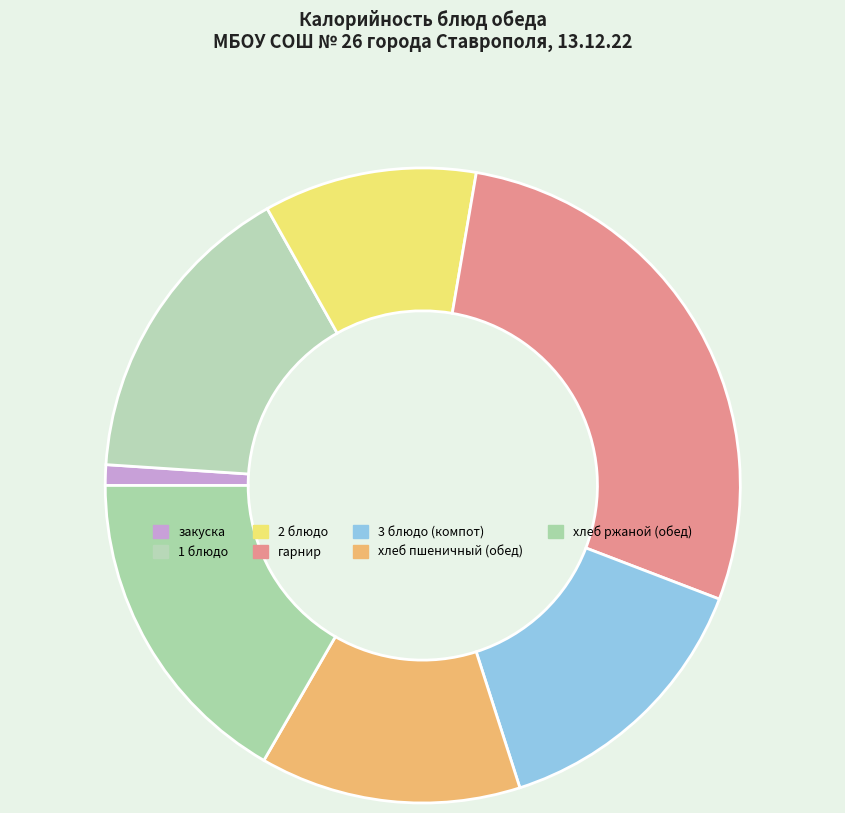

Rank the categories by value from highest to lowest.

гарнир, хлеб ржаной (обед), 1 блюдо, 3 блюдо (компот), хлеб пшеничный (обед), 2 блюдо, закуска